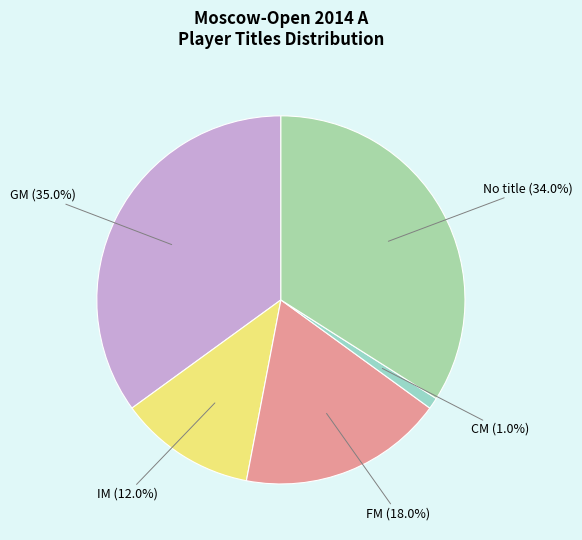

Is there a majority slice in this chart?

No